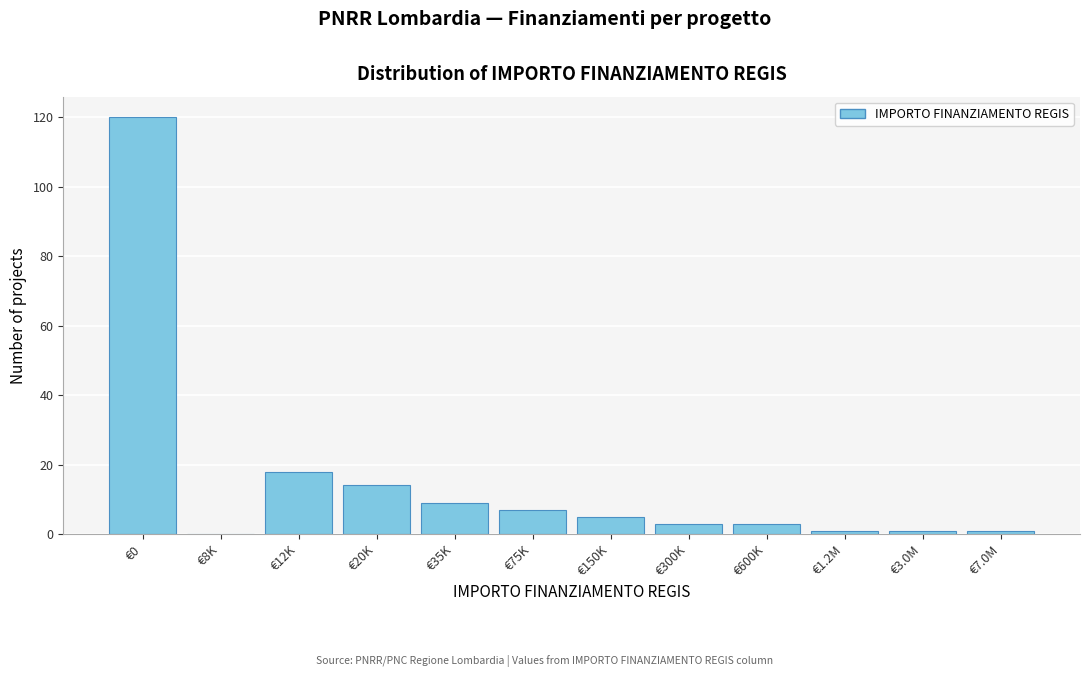

Reading left to right, list all the values displayed in this chart.

€0=120	€8K=0	€12K=18	€20K=14	€35K=9	€75K=7	€150K=5	€300K=3	€600K=3	€1.2M=1	€3.0M=1	€7.0M=1